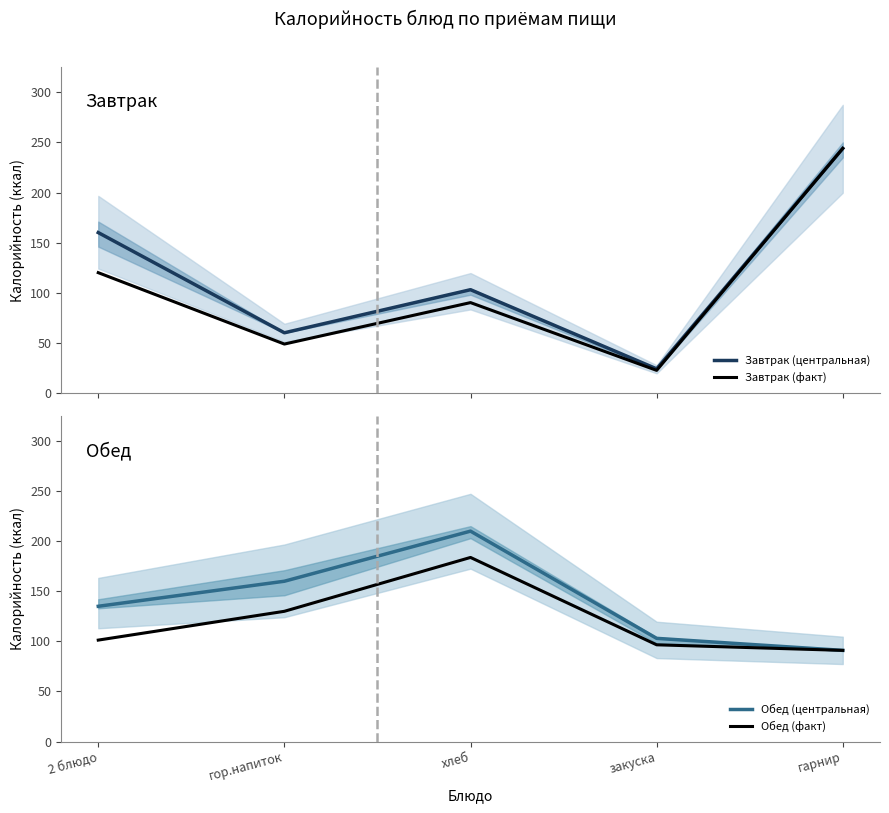

Count the Завтрак (центральная) values in the range 60 to 160.

3